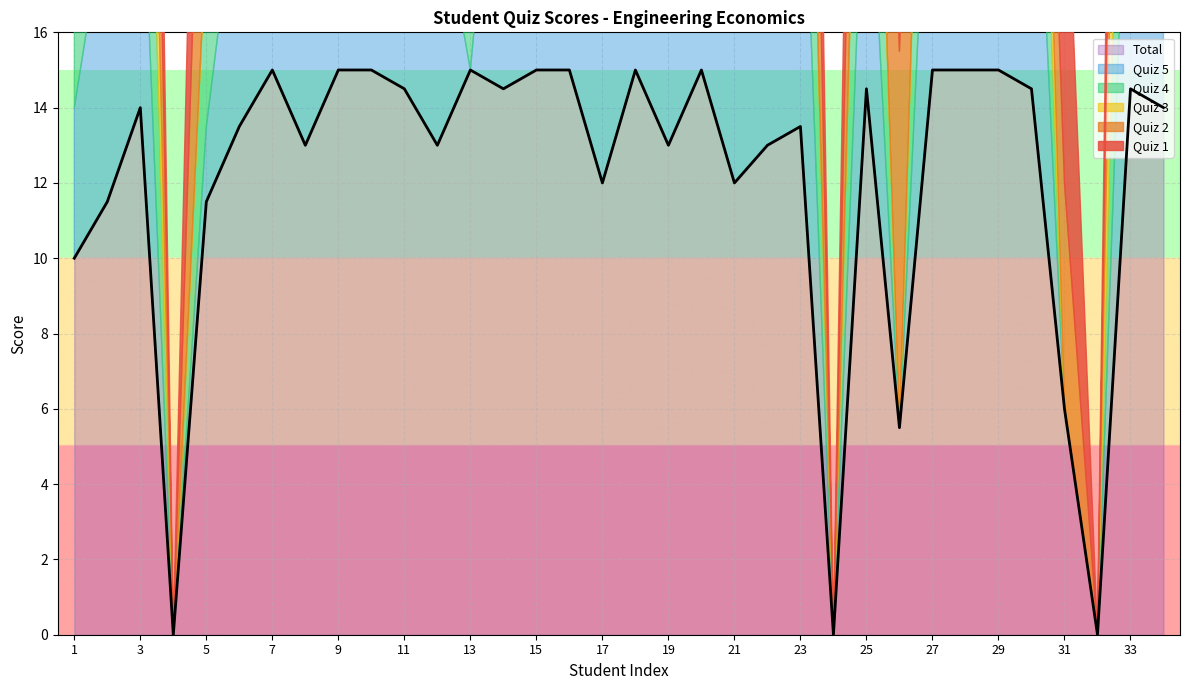

Between 5 and 18, which series saw the biggest shift?

Quiz 3